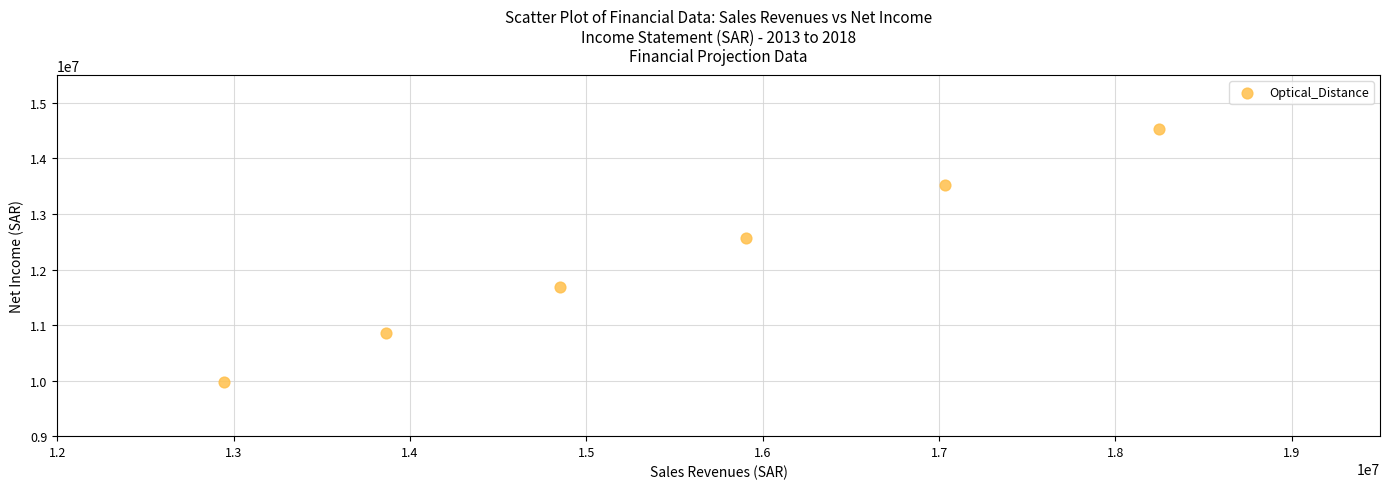

What Y value in the scatter plot is closest to 12250237?

12572927.8